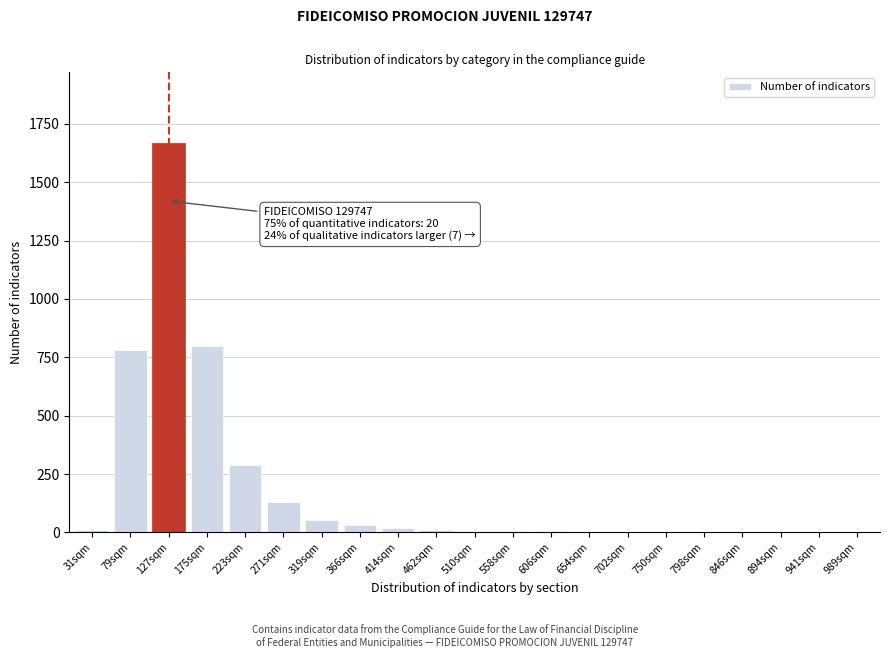

Where is the data nearest to the value 835?

175sqm